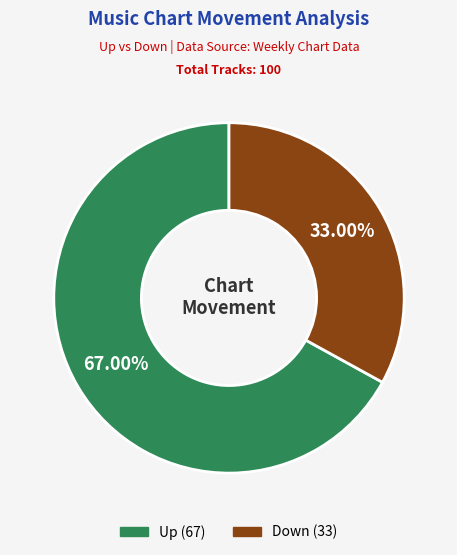

Is there any slice that represents more than half of the pie?

Yes